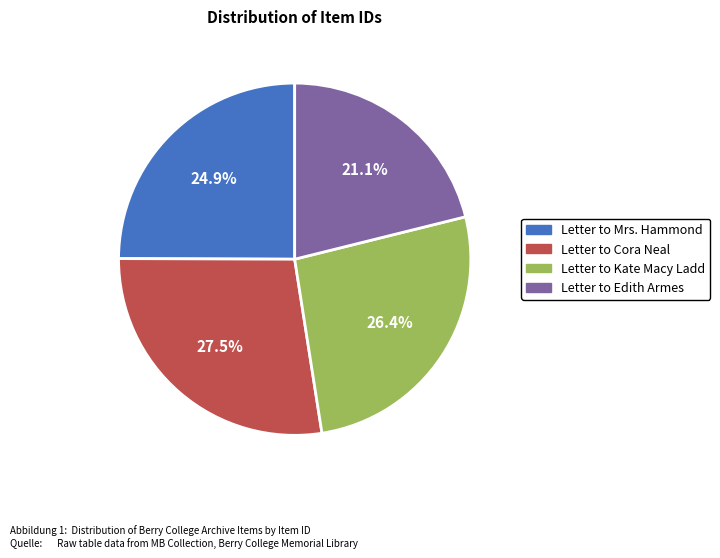

Which slice is the largest?

Letter to Cora Neal